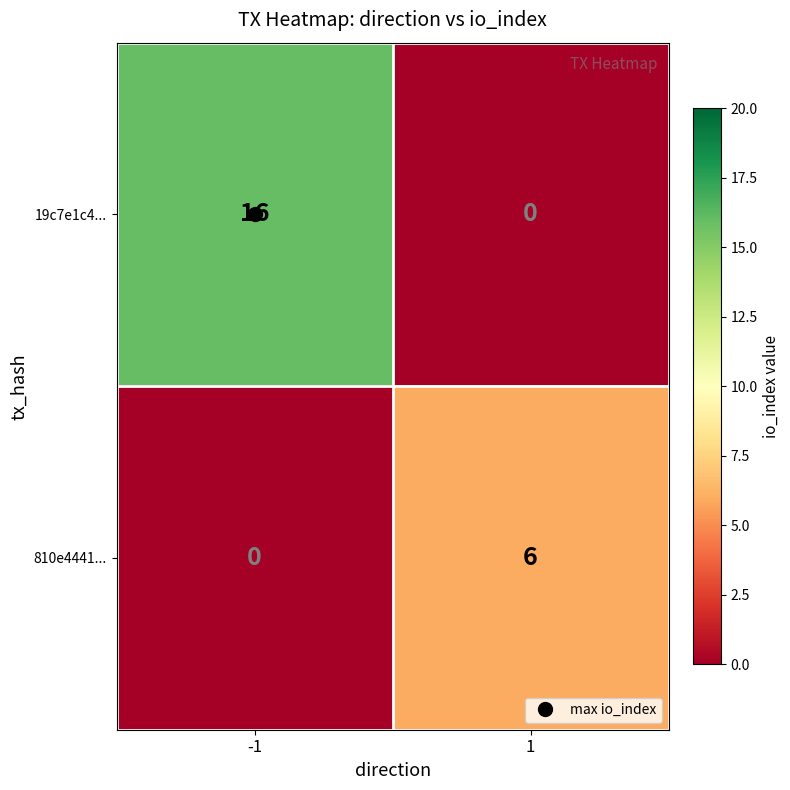

What is the sum of the 19c7e1c4... values at 1 and -1?

16